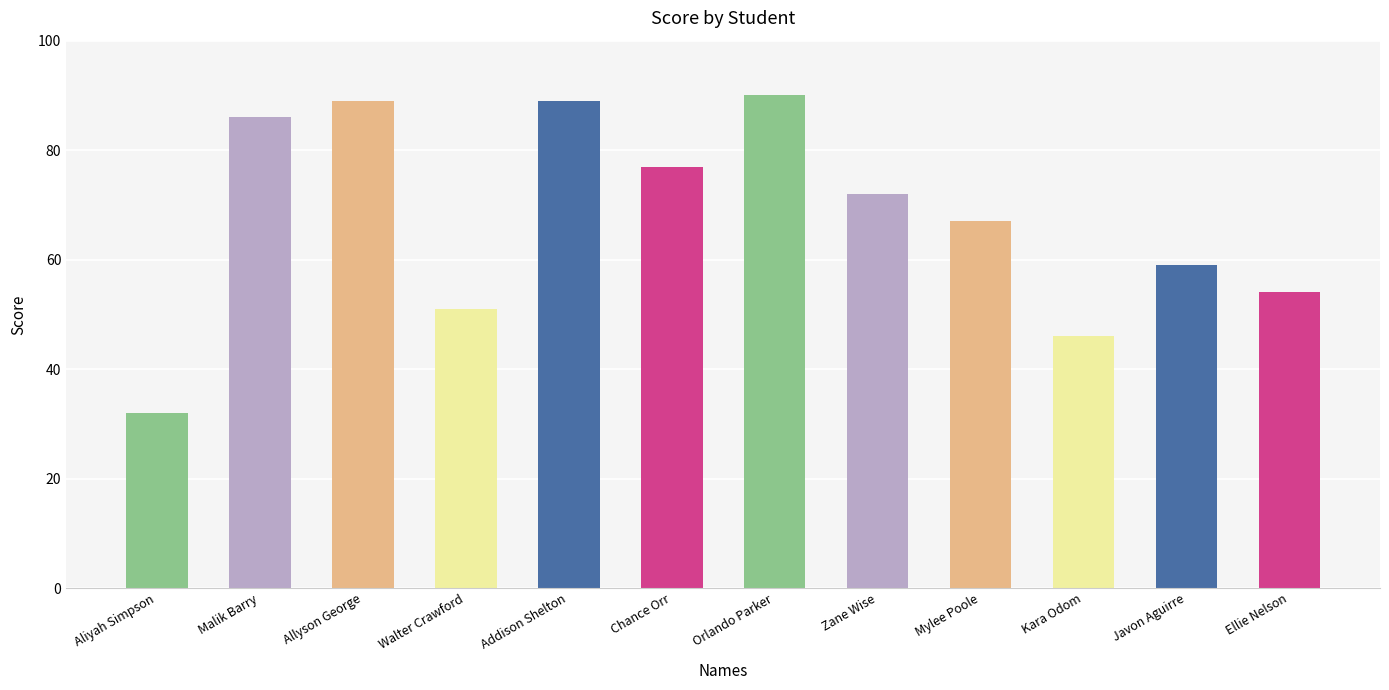

The chart shows a value of 86 at Malik Barry. True or false?

True